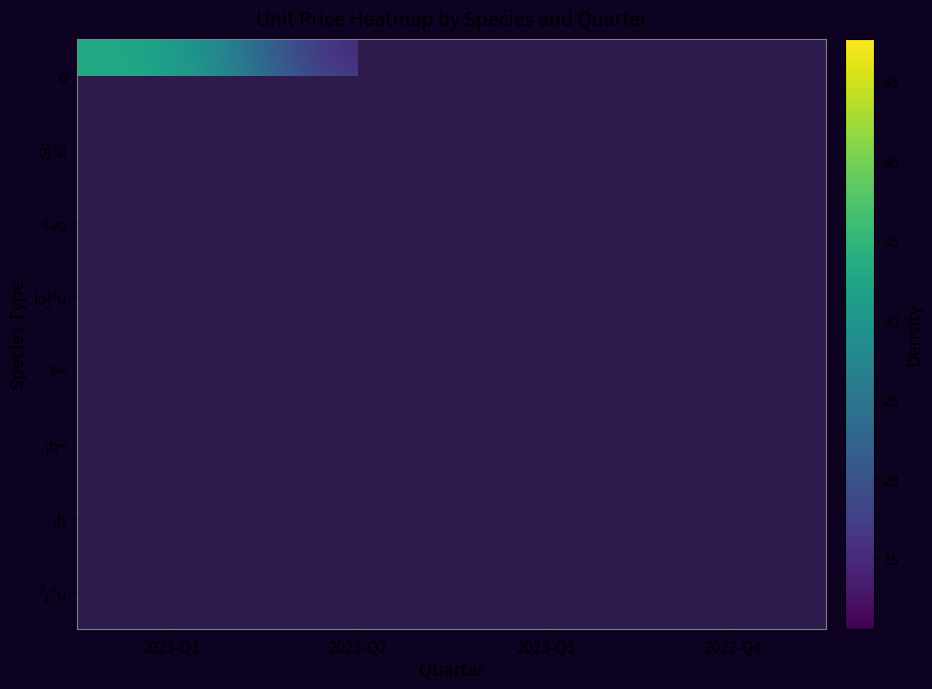

At which label does ö reach its minimum?

2023-Q2